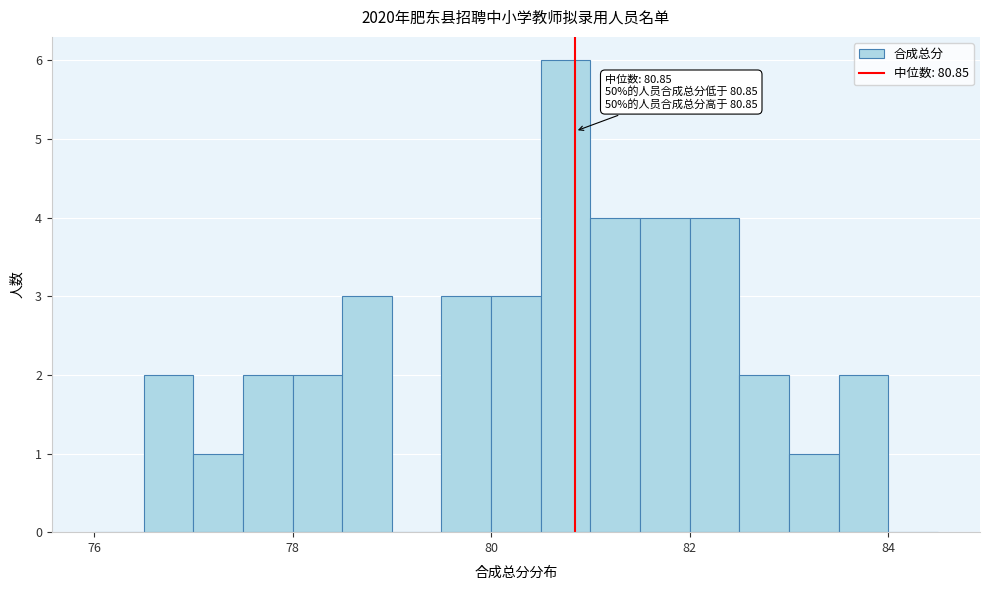

Around what value on the x-axis is the tallest bar? Give the approximate position of its centre, as read against the axis.

80.8